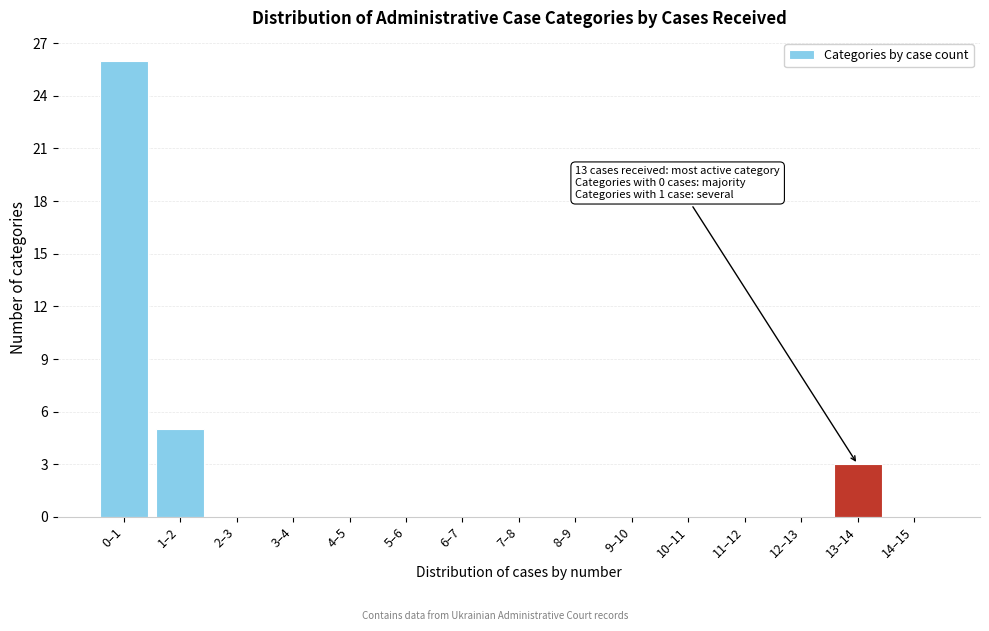

Reading left to right, extract all data points from this chart.

0–1=26	1–2=5	2–3=0	3–4=0	4–5=0	5–6=0	6–7=0	7–8=0	8–9=0	9–10=0	10–11=0	11–12=0	12–13=0	13–14=3	14–15=0